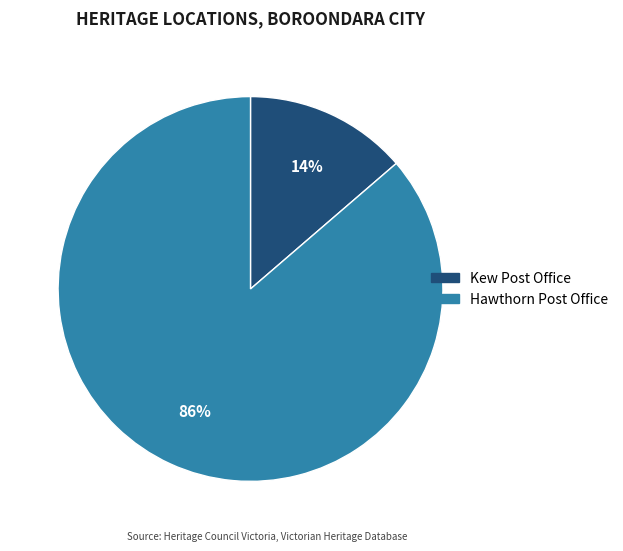

The Kew Post Office slice represents 14% of the pie. True or false?

True